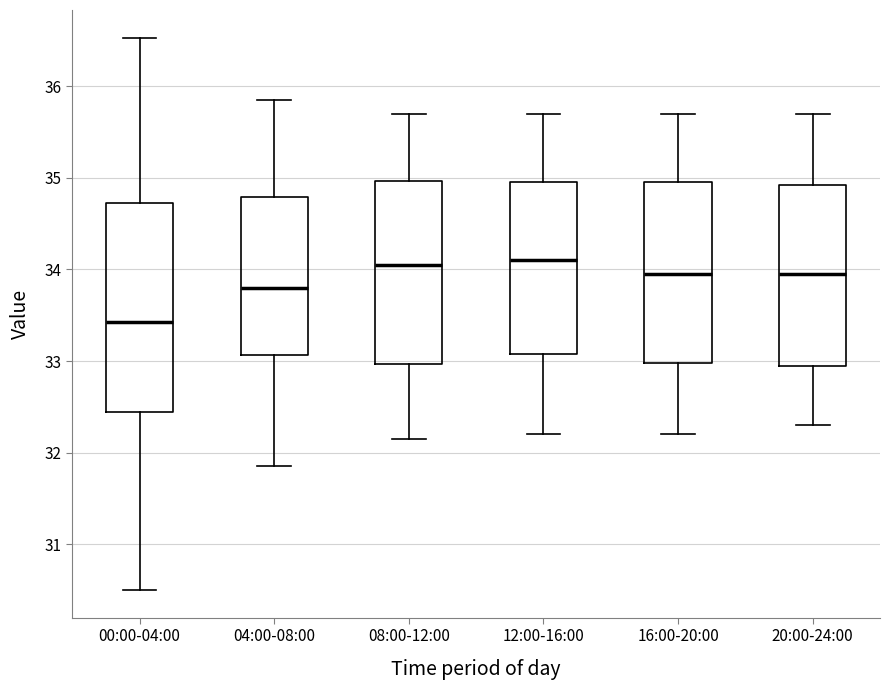

Which box is the tallest, from its lower edge to its upper edge?

00:00-04:00